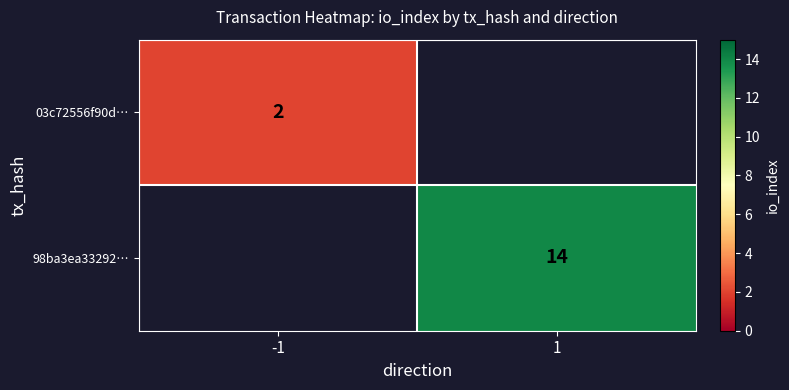

True or false: 03c72556f90d… has a value of 1.0 at -1.

False